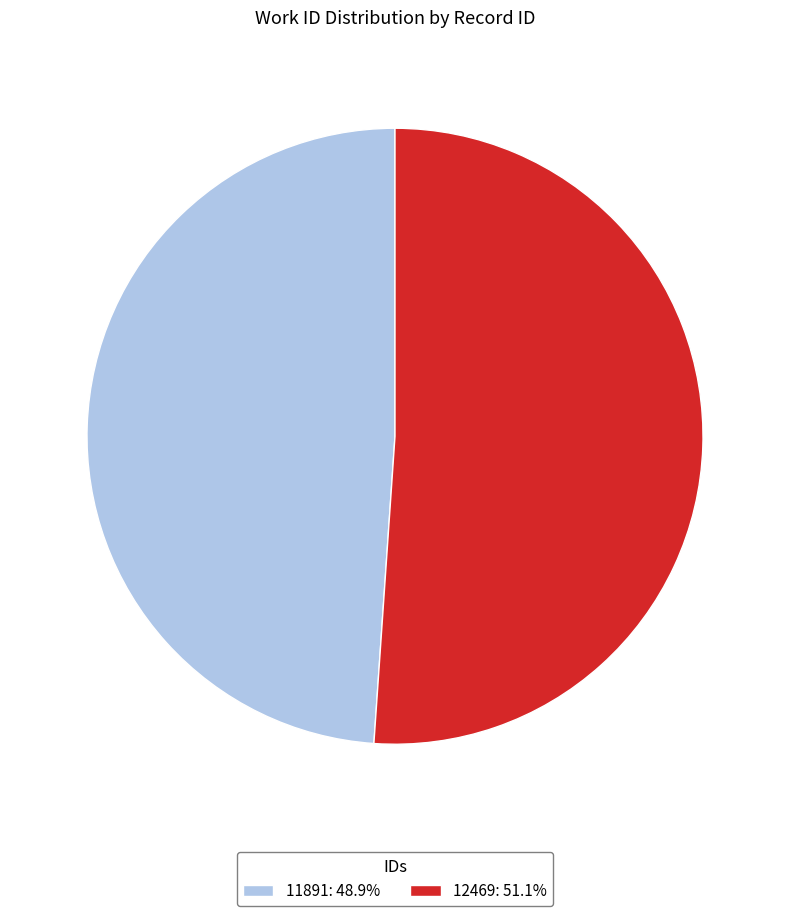

What is the ratio of the value at 11891: 48.9% to the value at 12469: 51.1%?

1.0